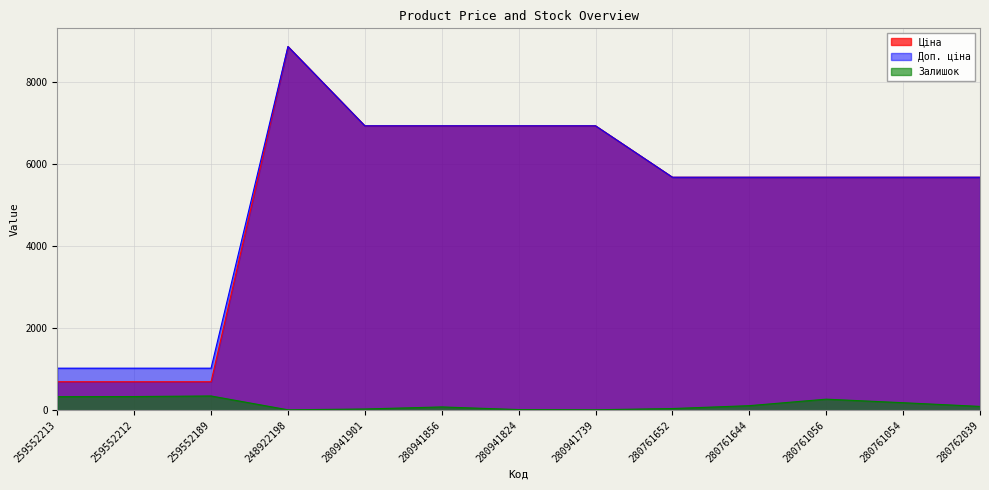

The Залишок series shows 62.4 at 280761056. True or false?

False